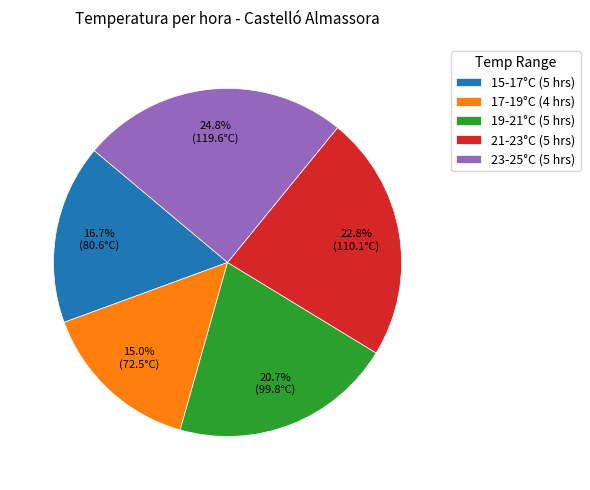

What is the ratio of the value at 17-19°C (4 hrs) to the value at 23-25°C (5 hrs)?

0.6